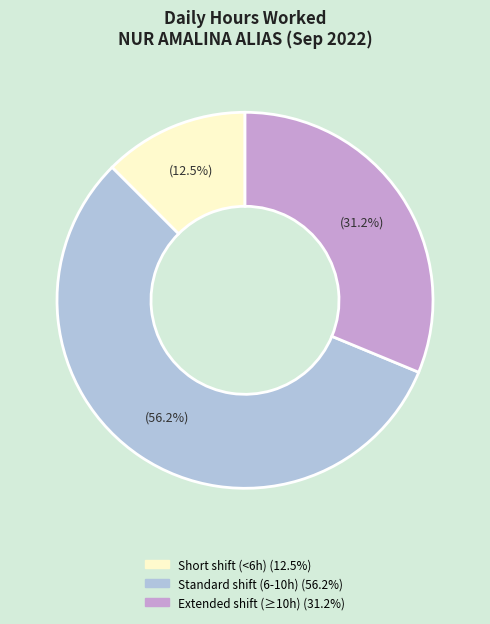

Does any single category account for the majority?

Yes